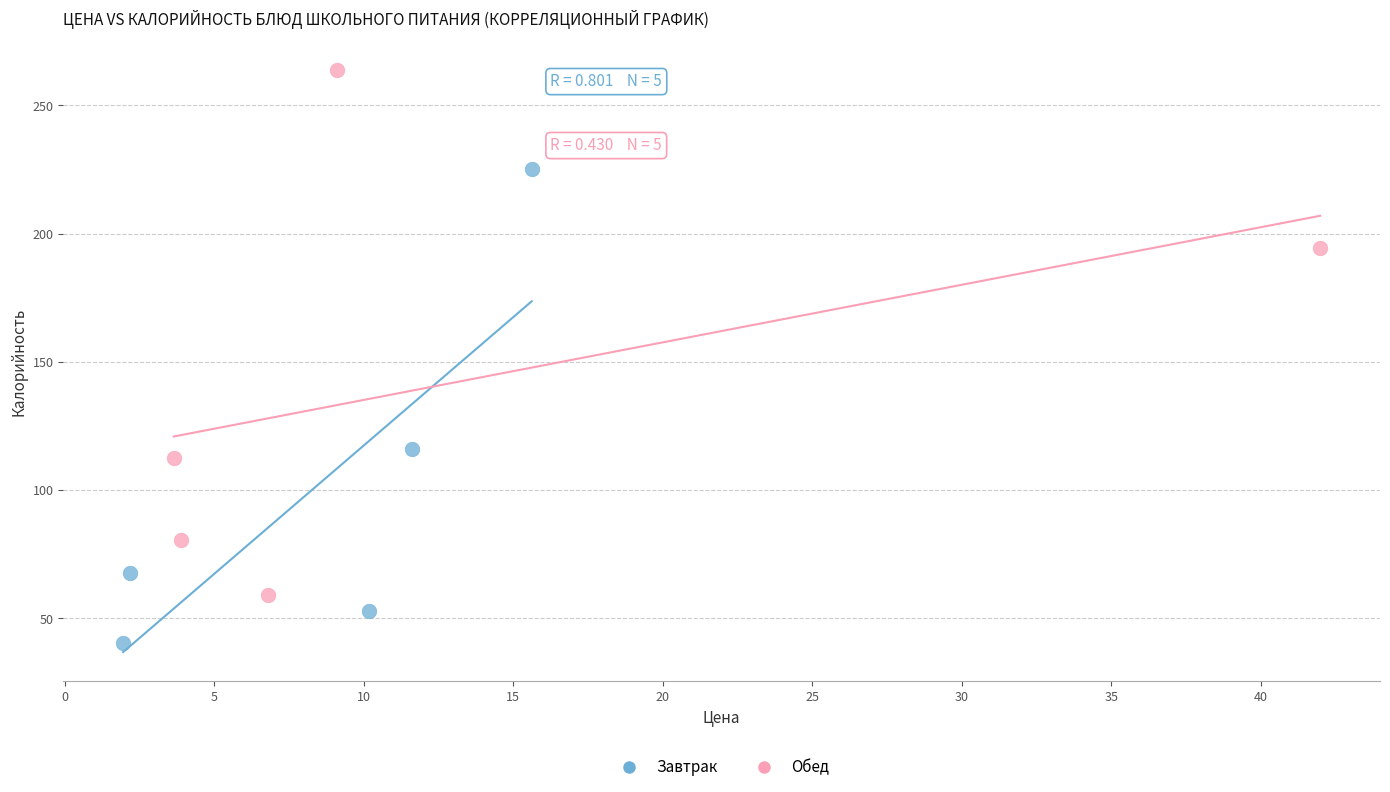

Which series reaches the maximum Y coordinate?

Обед